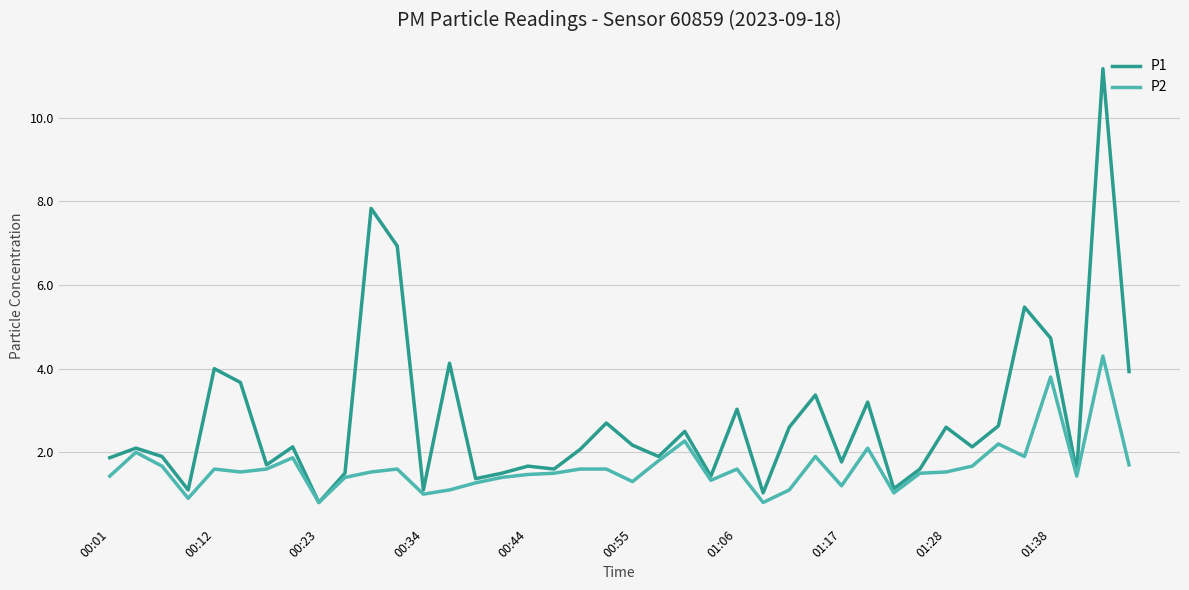

What is the maximum value shown in the chart?

11.2